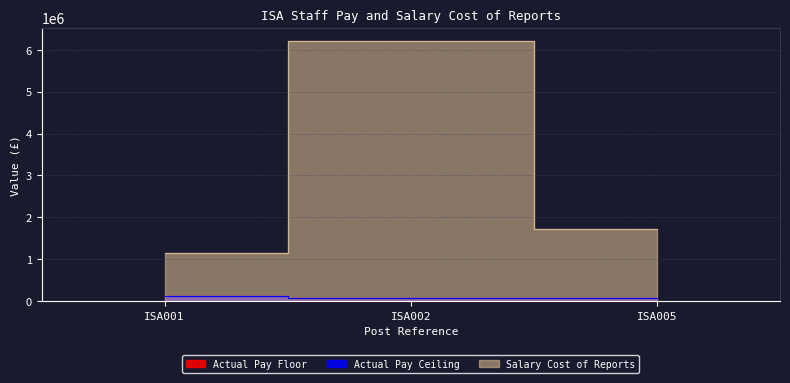

Read the Salary Cost of Reports value at ISA005, to the nearest 100.

1726400